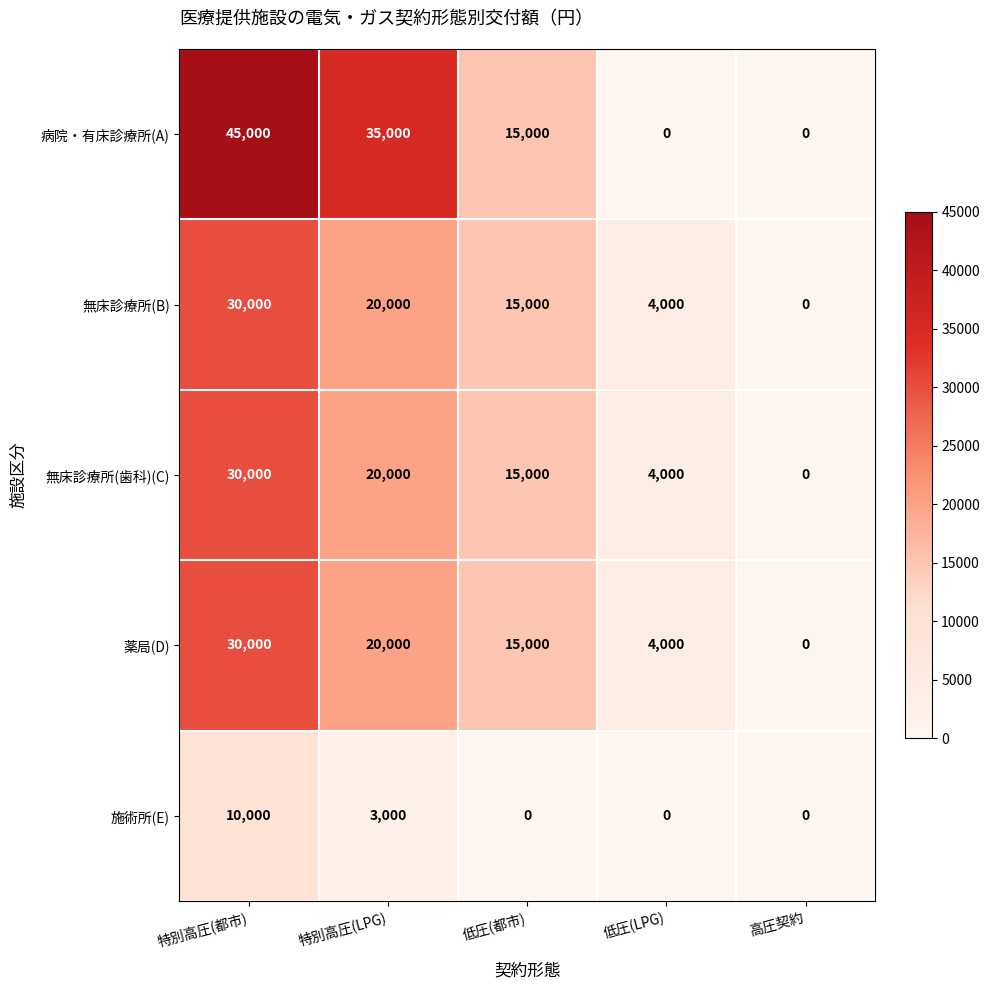

The 病院・有床診療所(A) series shows 0 at 高圧契約. True or false?

True